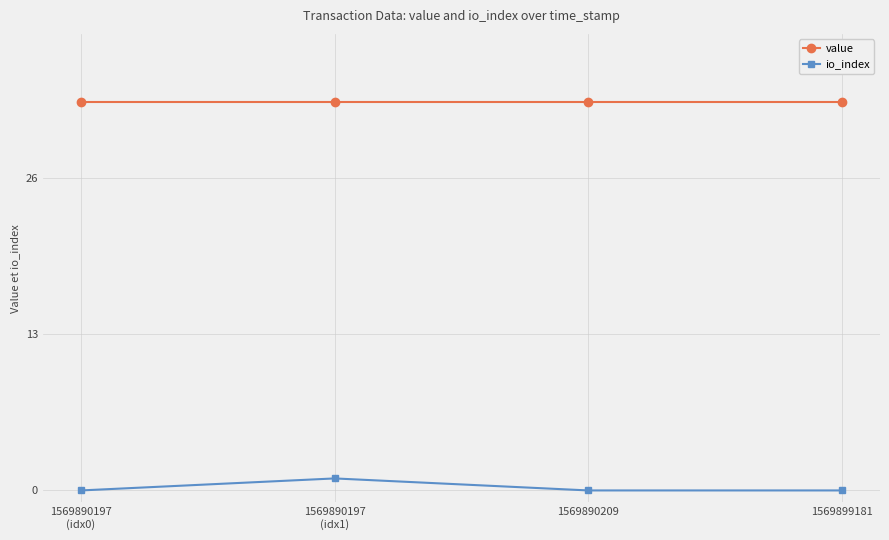

How many categories are shown in the chart?

4